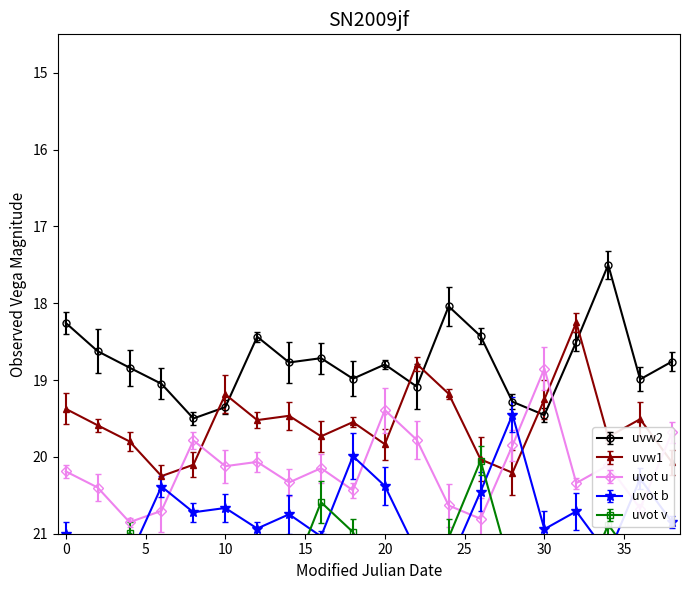

What is the lowest value of the uvw1 series?

18.2